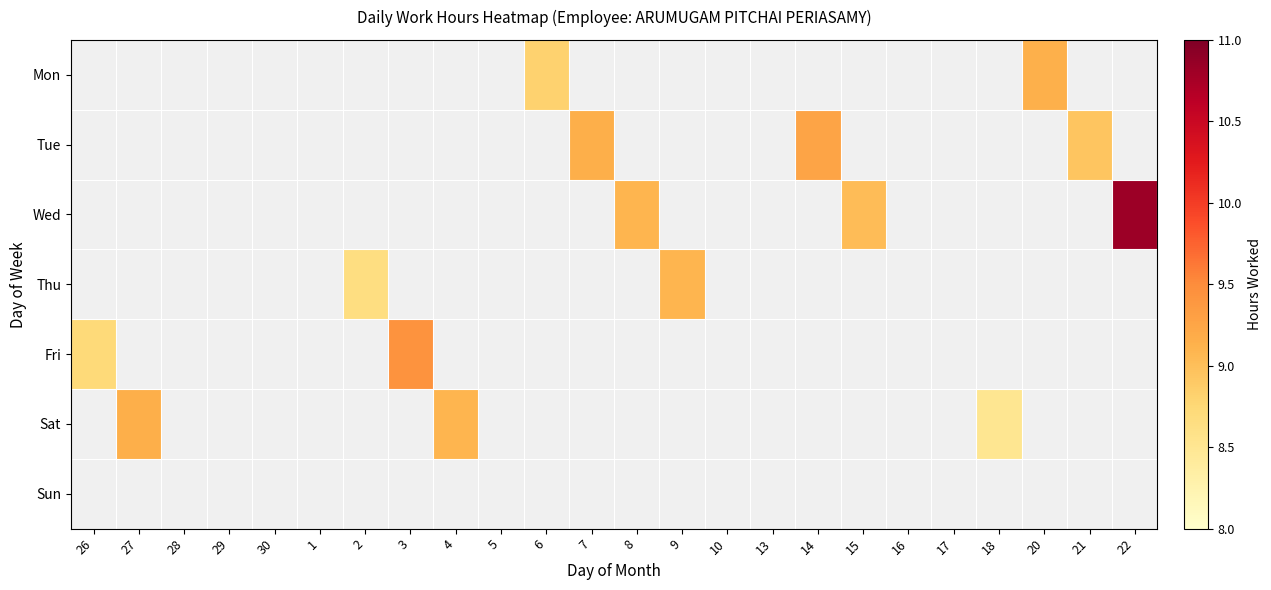

Rank the categories by Tue value from lowest to highest.

26, 27, 28, 29, 30, 1, 2, 3, 4, 5, 6, 7, 8, 9, 10, 13, 14, 15, 16, 17, 18, 20, 21, 22